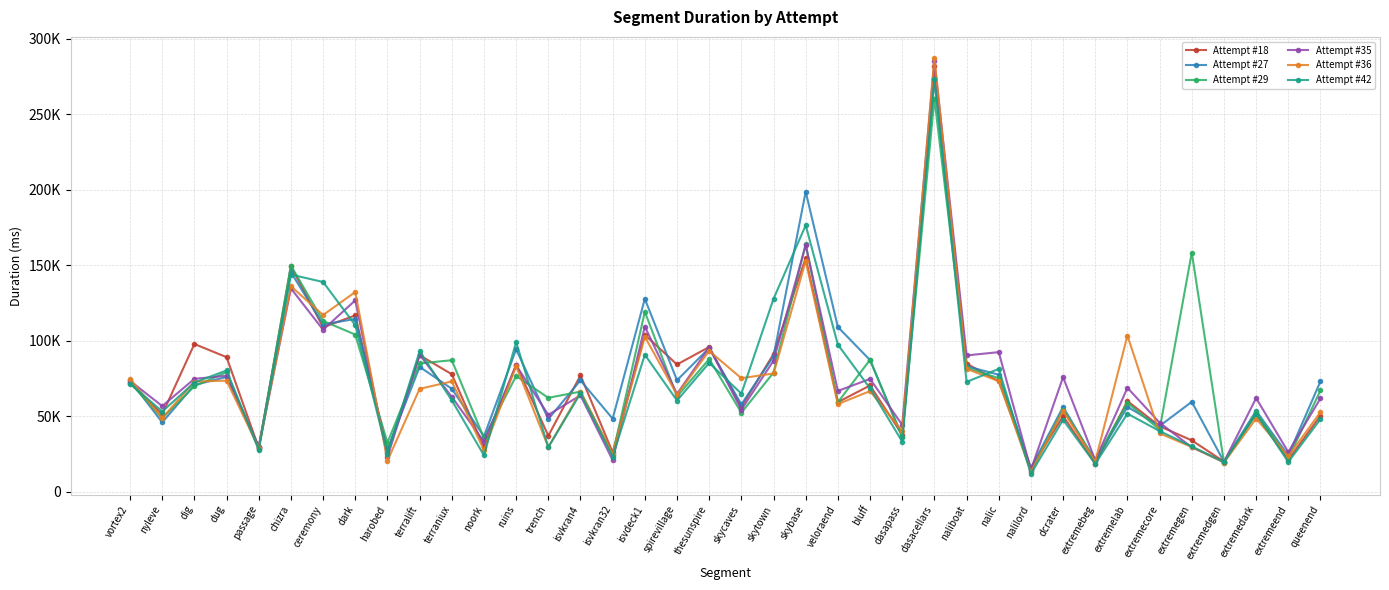

Is this an area chart (filled region under the line)?

No